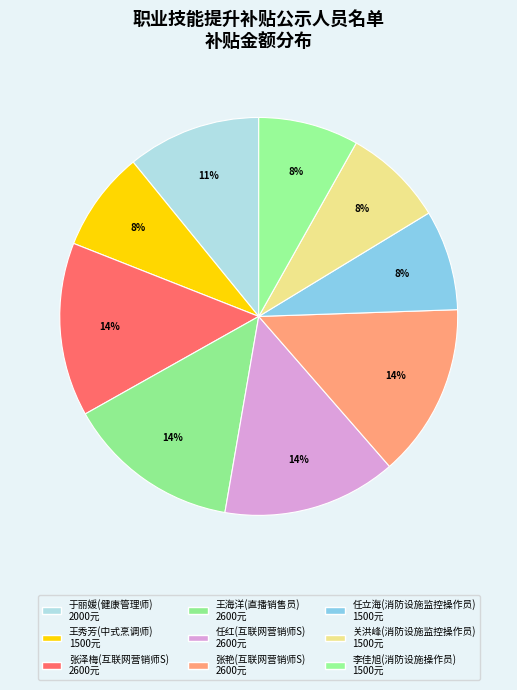

Count the number of slices in the pie.

9